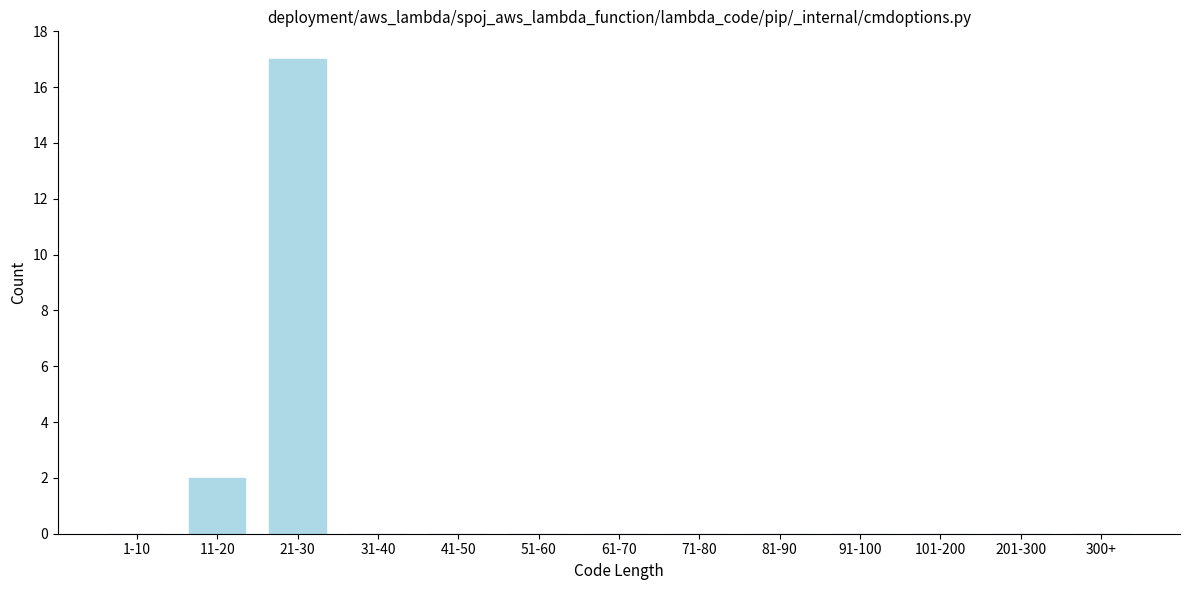

Reading left to right, extract all data points from this chart.

1-10=0	11-20=2	21-30=17	31-40=0	41-50=0	51-60=0	61-70=0	71-80=0	81-90=0	91-100=0	101-200=0	201-300=0	300+=0